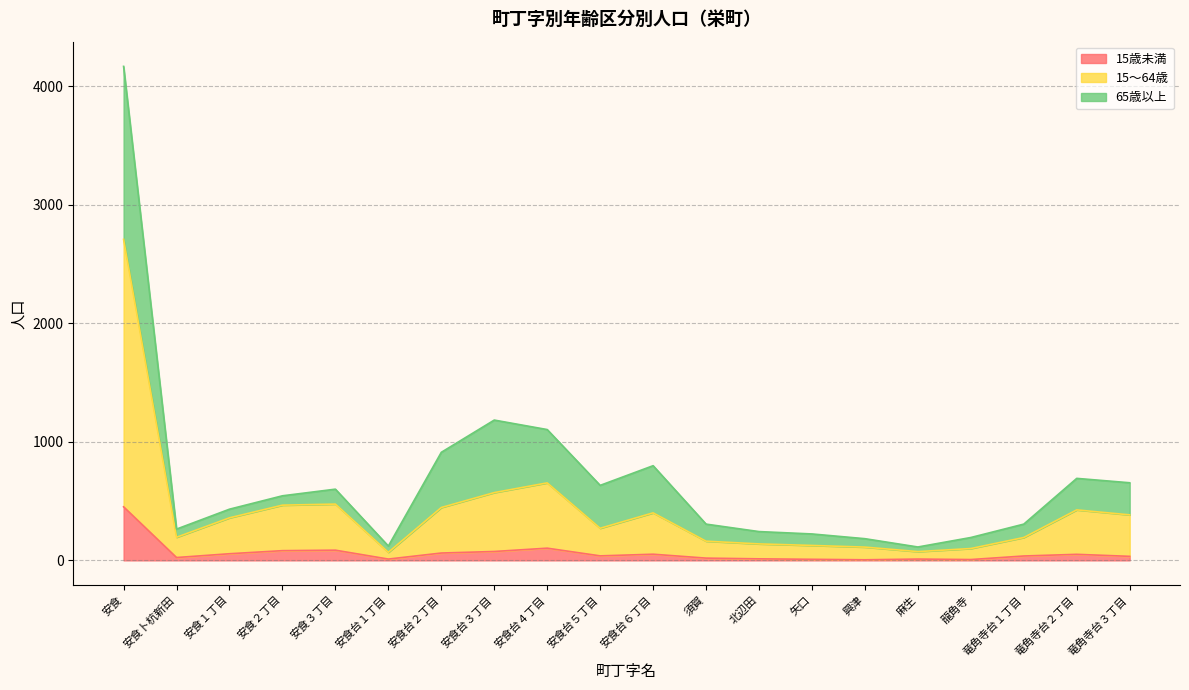

At how many categories does at least one series exceed 2266?

1